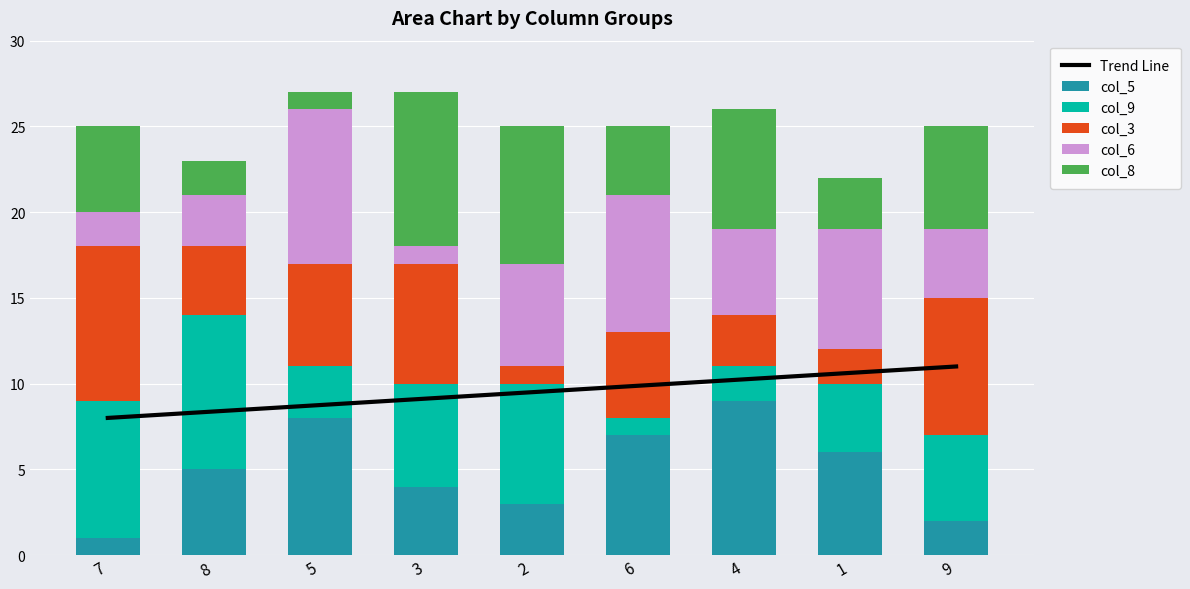

True or false: col_6 has a value of 11.2 at 6.

False